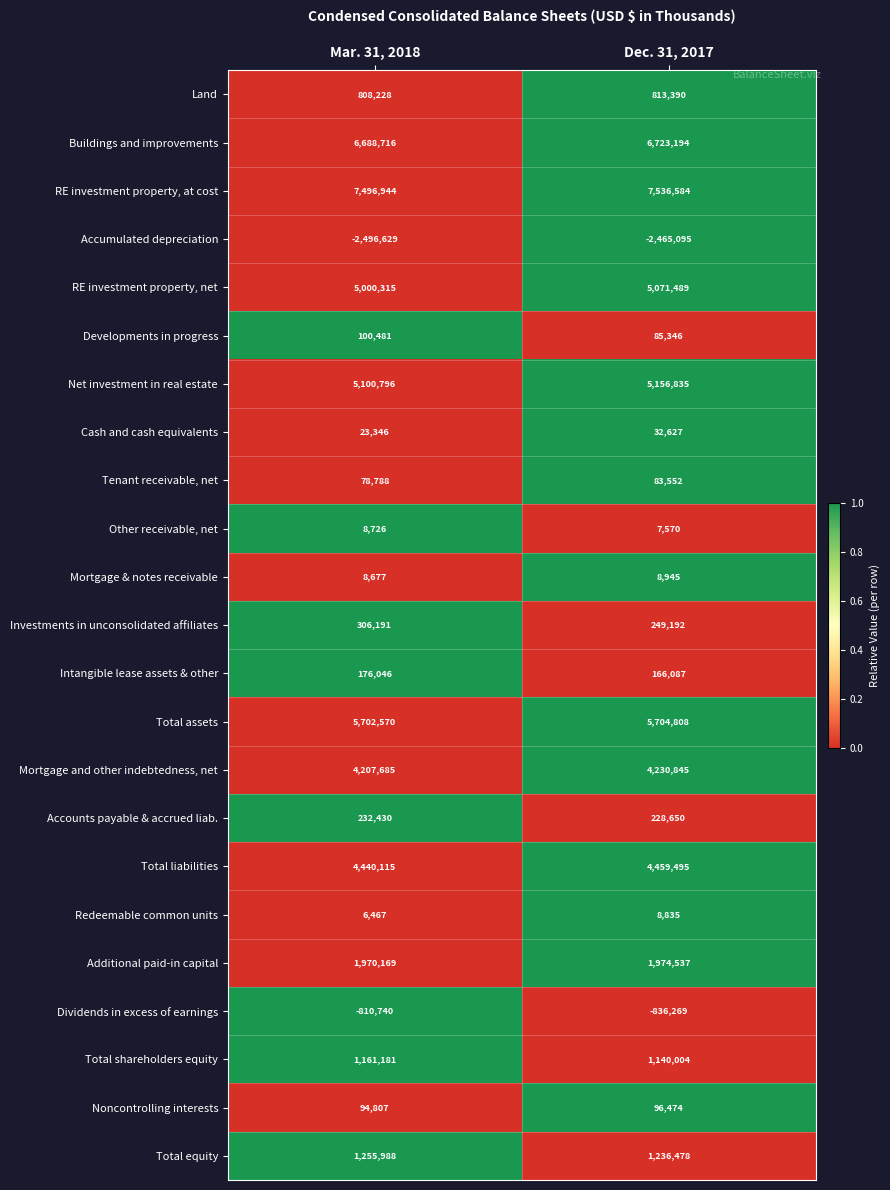

Which category has the lowest value in the RE investment property, net series?

Mar. 31, 2018